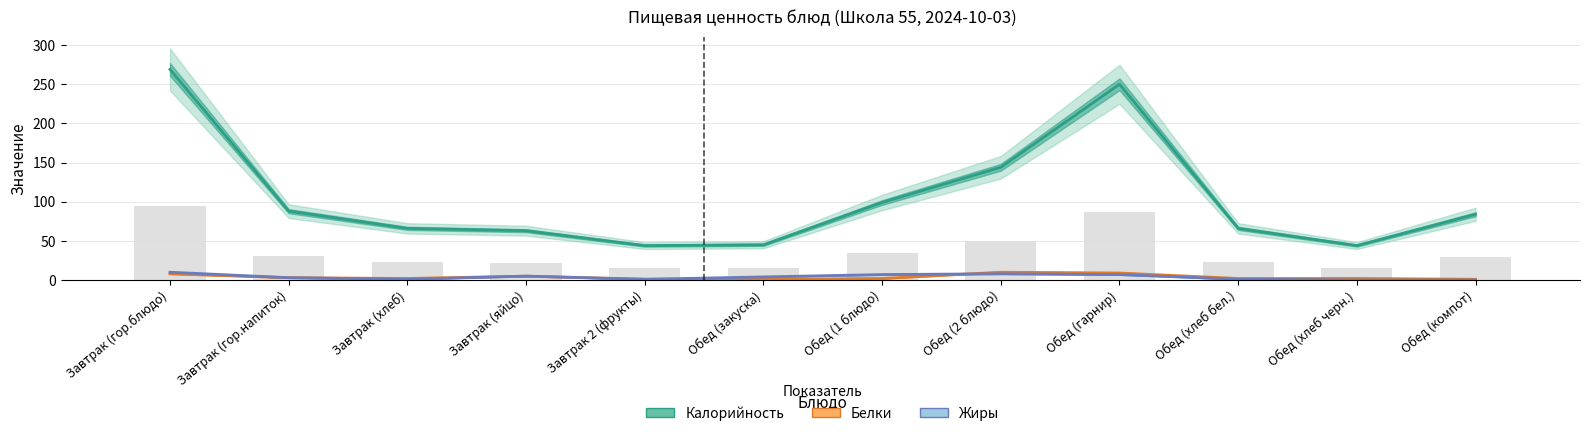

Where is Белки nearest to the value 5?

Завтрак (яйцо)